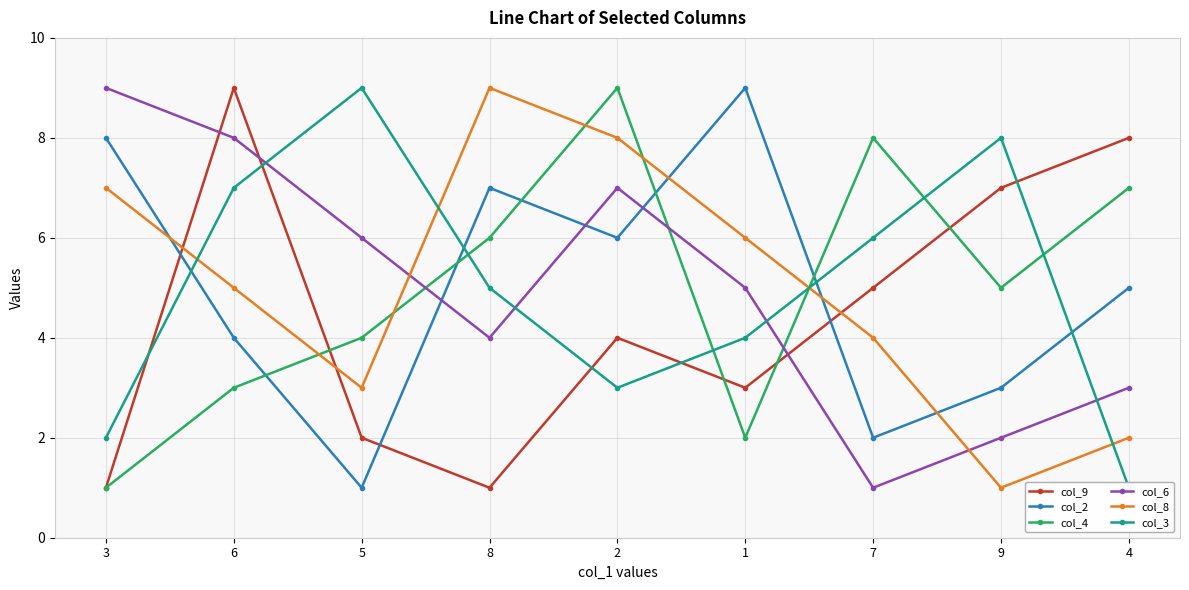

At which label does col_3 first exceed 5?

6